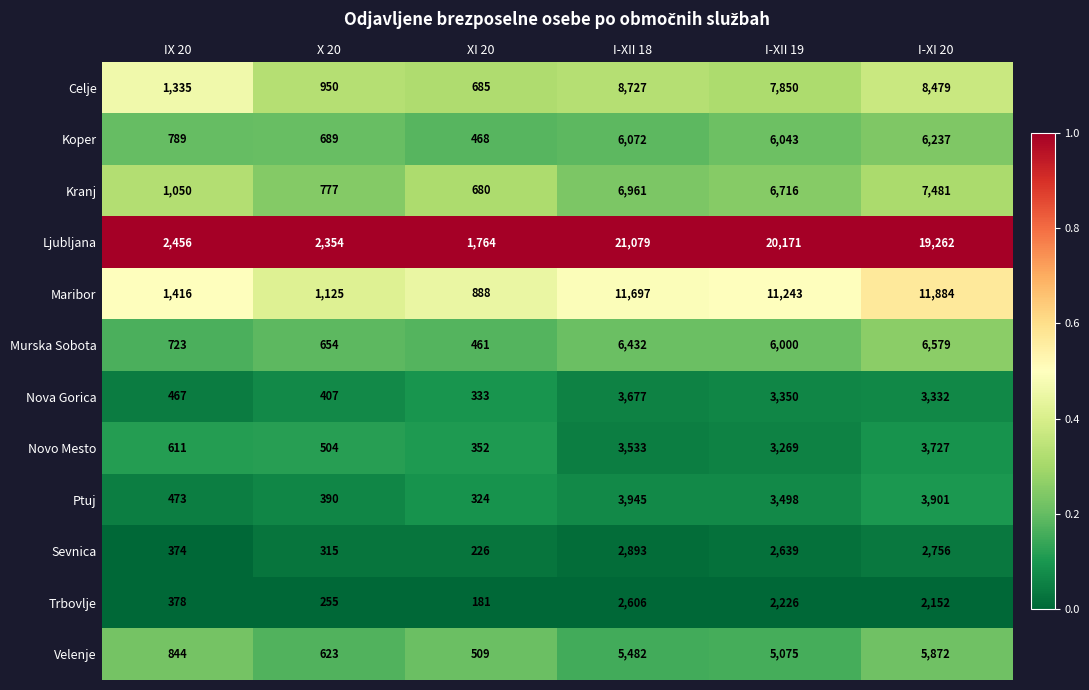

Read the Novo Mesto value at XI 20, to the nearest 100.

400